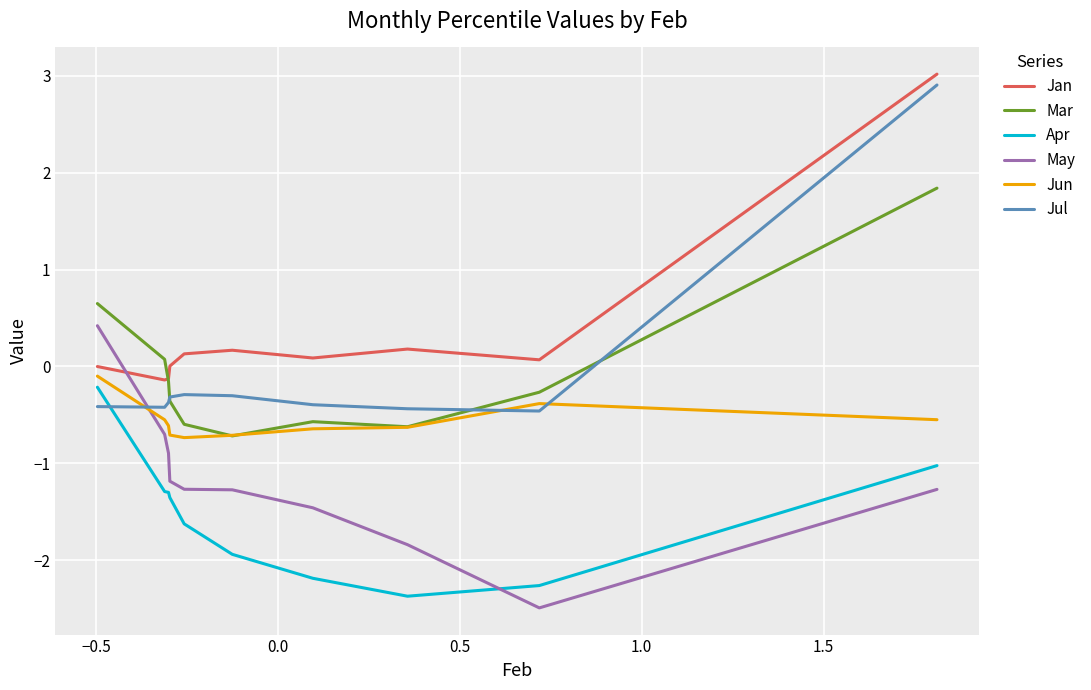

In Mar, how many points are higher than both neighbors (excluding endpoints)?

1